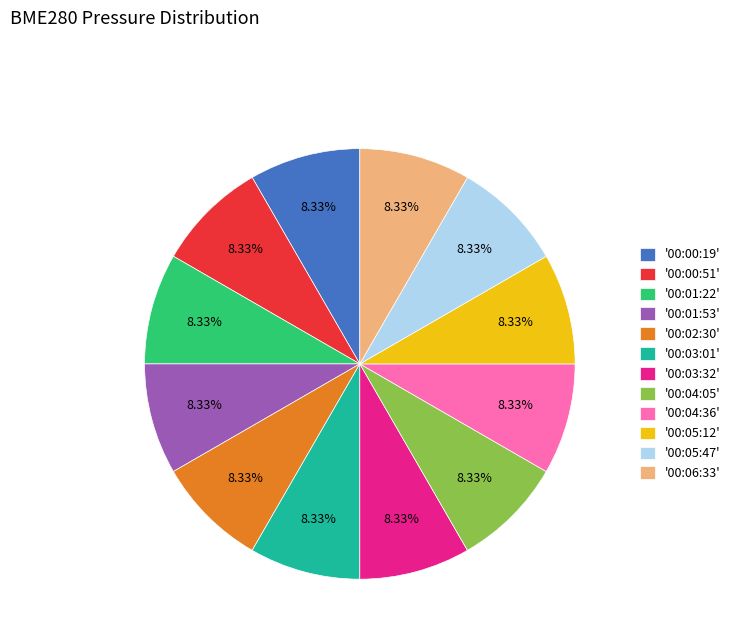

Do '00:00:51' and '00:02:30' together represent more than half of the pie?

No